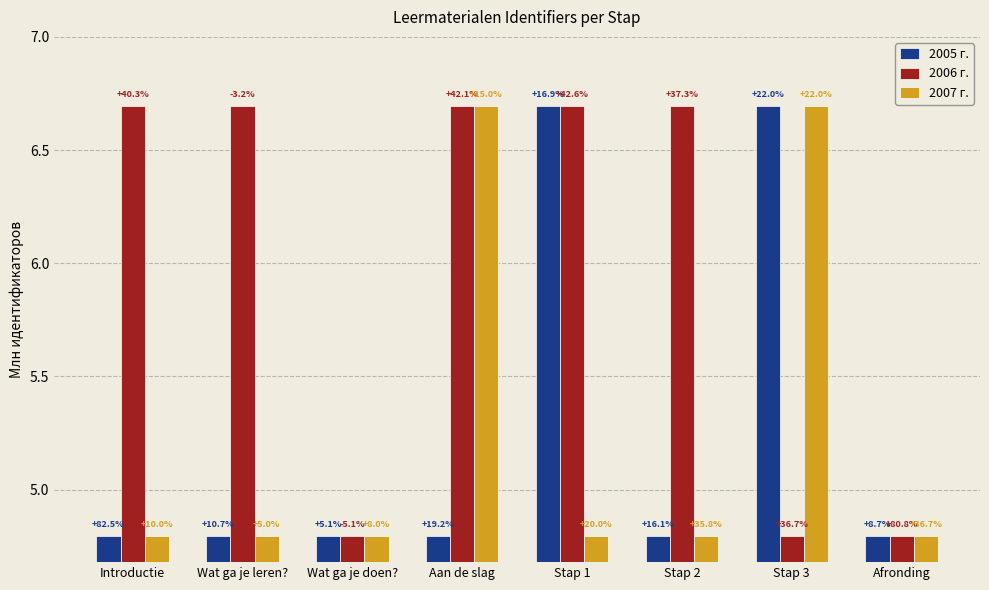

What are all the series names shown in the legend?

2005 г., 2006 г., 2007 г.